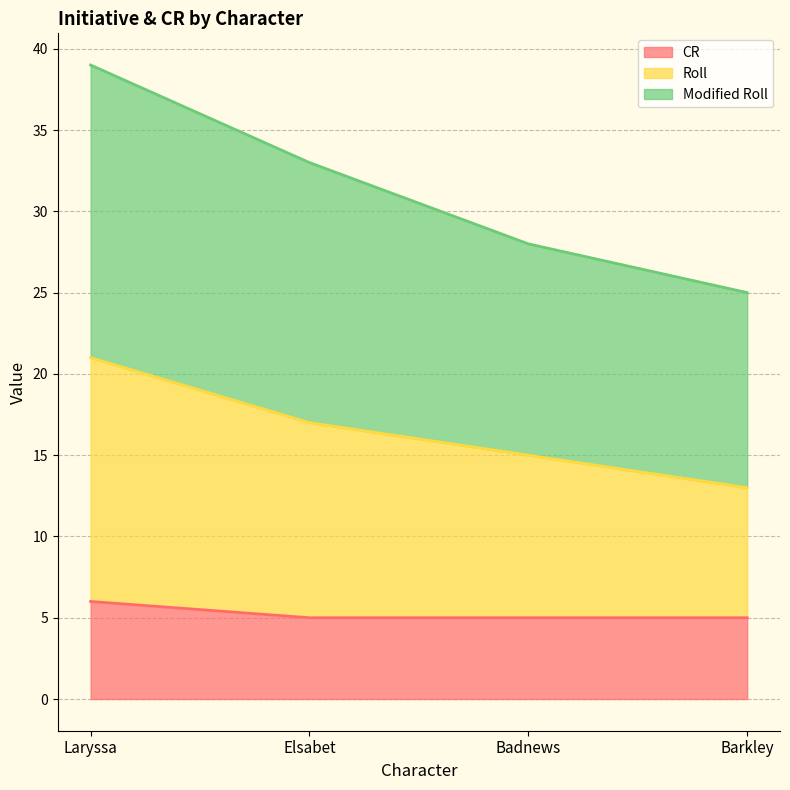

What is the difference between the maximum and minimum values in the CR series?

1